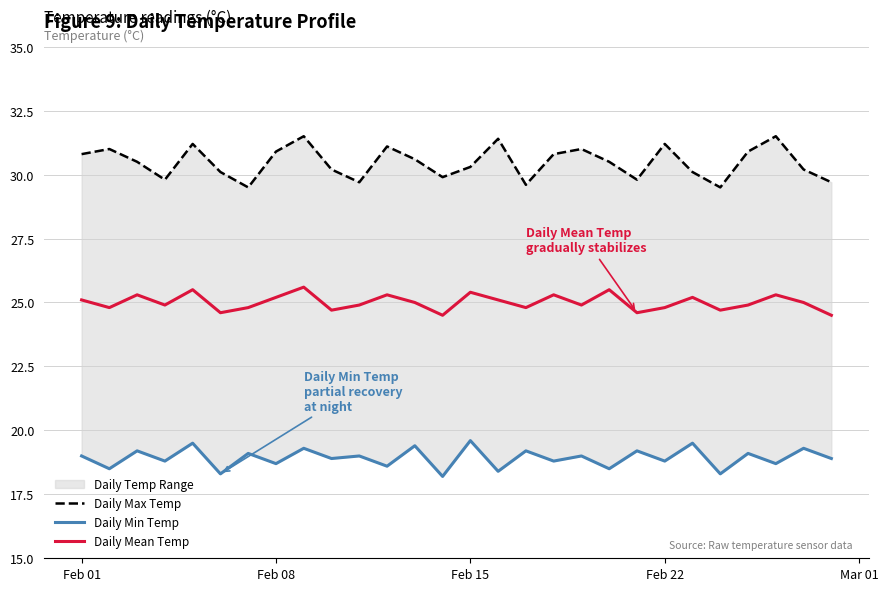

How many lines are shown in the chart?

3